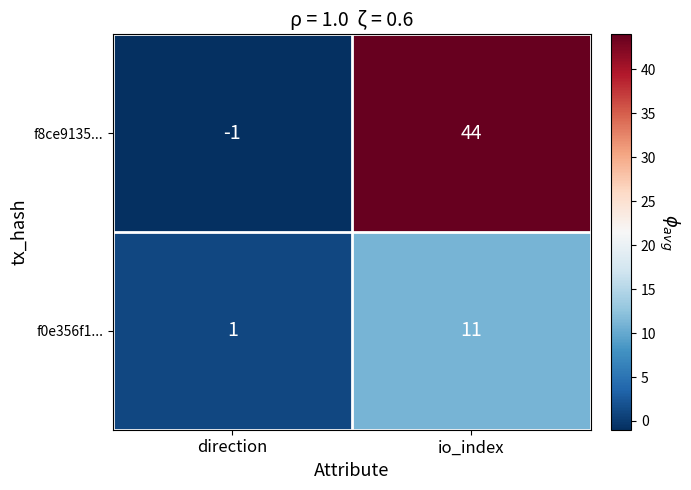

Reading left to right, what are all the values shown in this chart?

f8ce9135...: direction=-1	io_index=44
f0e356f1...: direction=1	io_index=11